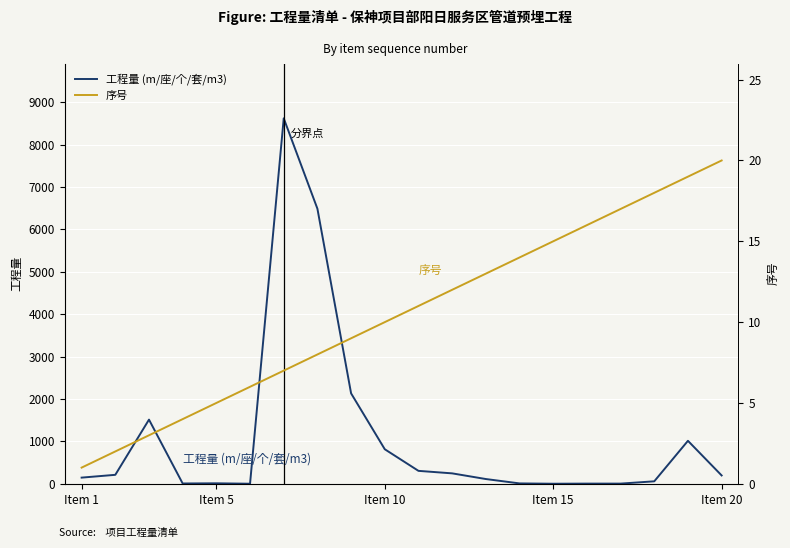

Reading left to right, transcribe all the data shown in this chart.

工程量 (m/座/个/套/m3): 145.3	211.3	1513.7	7.0	11.0	1.0	8622.7	6489.8	2132.9	814.6	304.8	245.7	111.9	8.7	1.0	4.0	4.0	58.0	1013.7	196.7
序号: 1.0	2.0	3.0	4.0	5.0	6.0	7.0	8.0	9.0	10.0	11.0	12.0	13.0	14.0	15.0	16.0	17.0	18.0	19.0	20.0